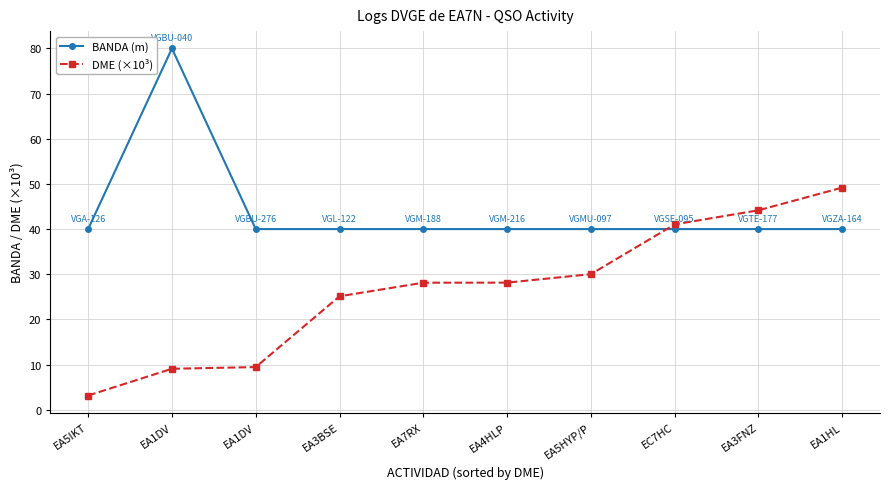

How many times do DME (×10³) and BANDA (m) cross each other?

1